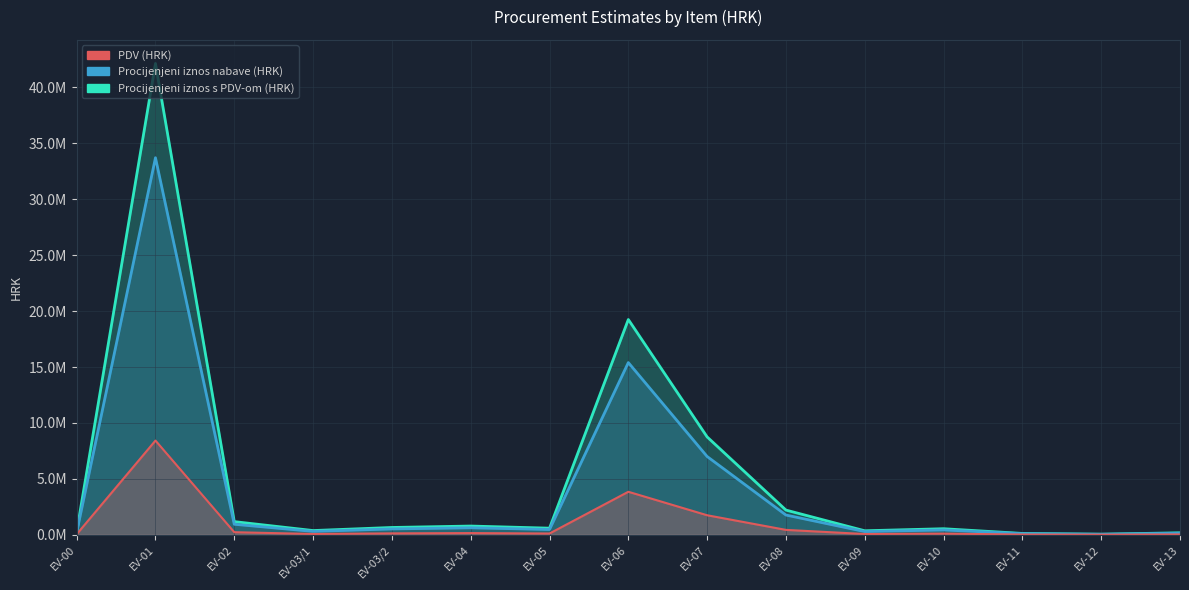

What is the sum of all Procijenjeni iznos nabave s PDV-om (HRK) values?

15493432.9